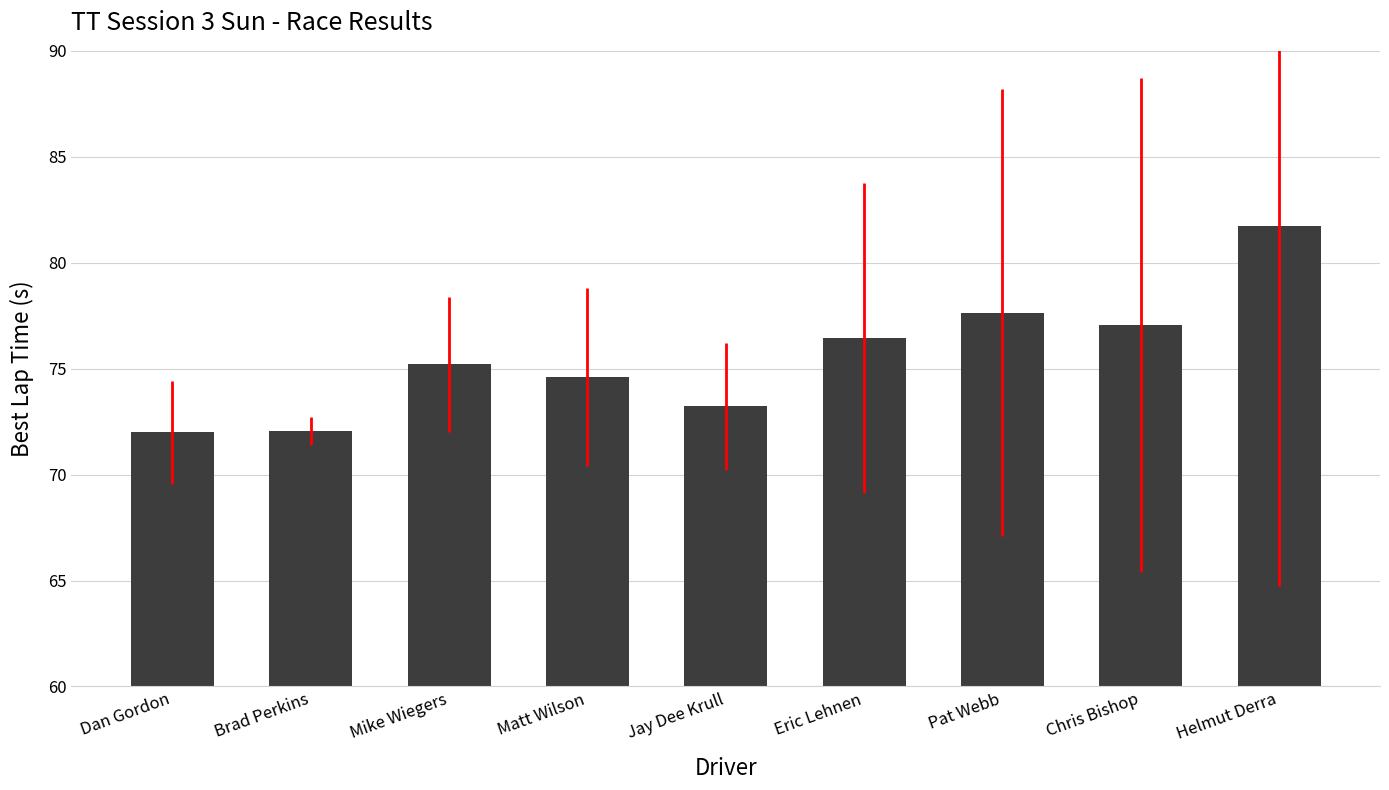

What is the label of the 5th bar from the left?

Jay Dee Krull